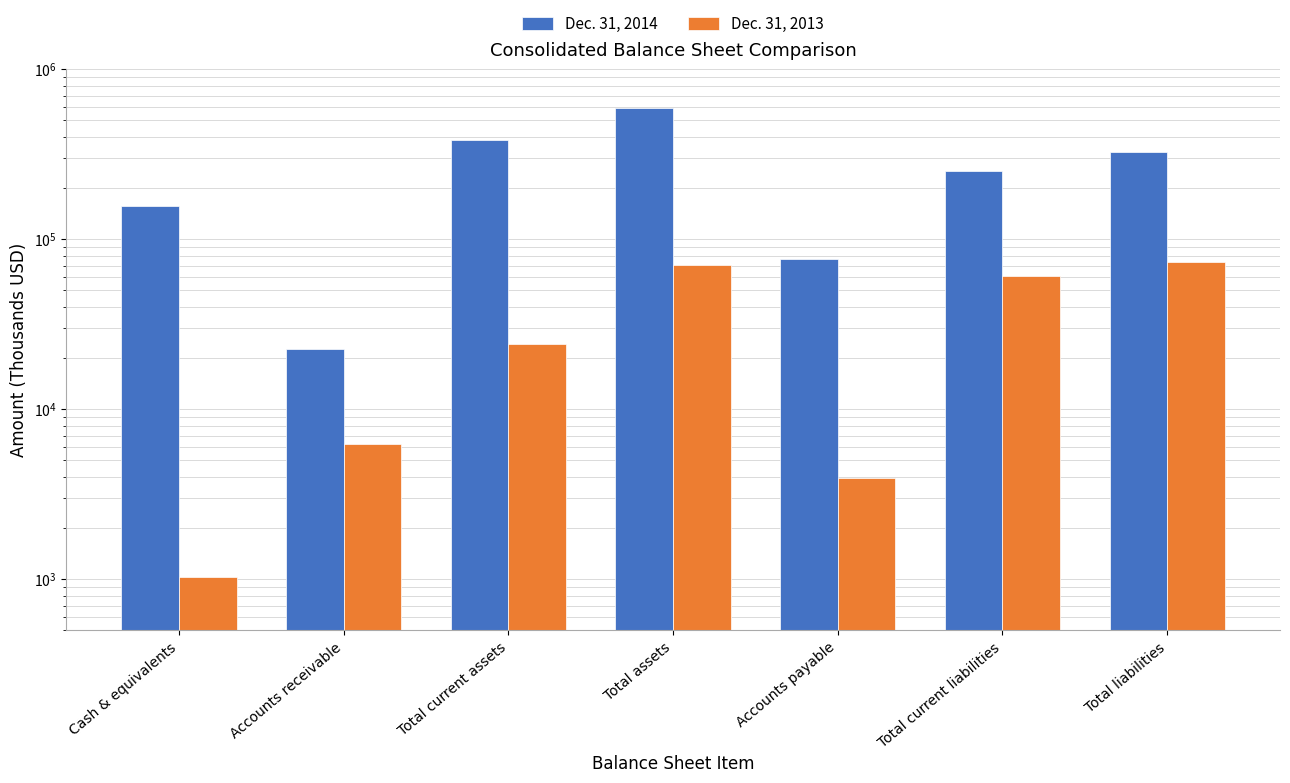

Which series changed the most between Total current assets and Total current liabilities?

Dec. 31, 2014